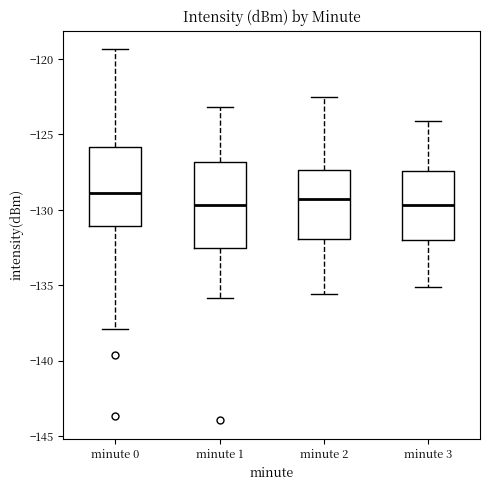

Reading left to right, transcribe this box plot: for each box, give where its median line is, the range the box spans, and where its two whiskers end, as read against the y-axis. The values are not printed on the chart, so give them approximately, as read against the axis.

minute 0: median -129.0, box -131.0 to -126.0, whiskers -138.0 to -119.5
minute 1: median -129.5, box -132.5 to -127.0, whiskers -136.0 to -123.0
minute 2: median -129.0, box -132.0 to -127.5, whiskers -135.5 to -122.5
minute 3: median -129.5, box -132.0 to -127.5, whiskers -135.0 to -124.0